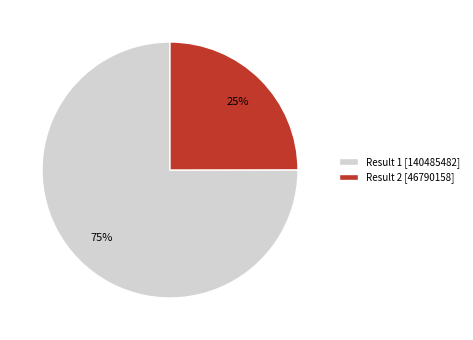

What is the ratio of the value at Result 1 [140485482] to the value at Result 2 [46790158]?

3.0